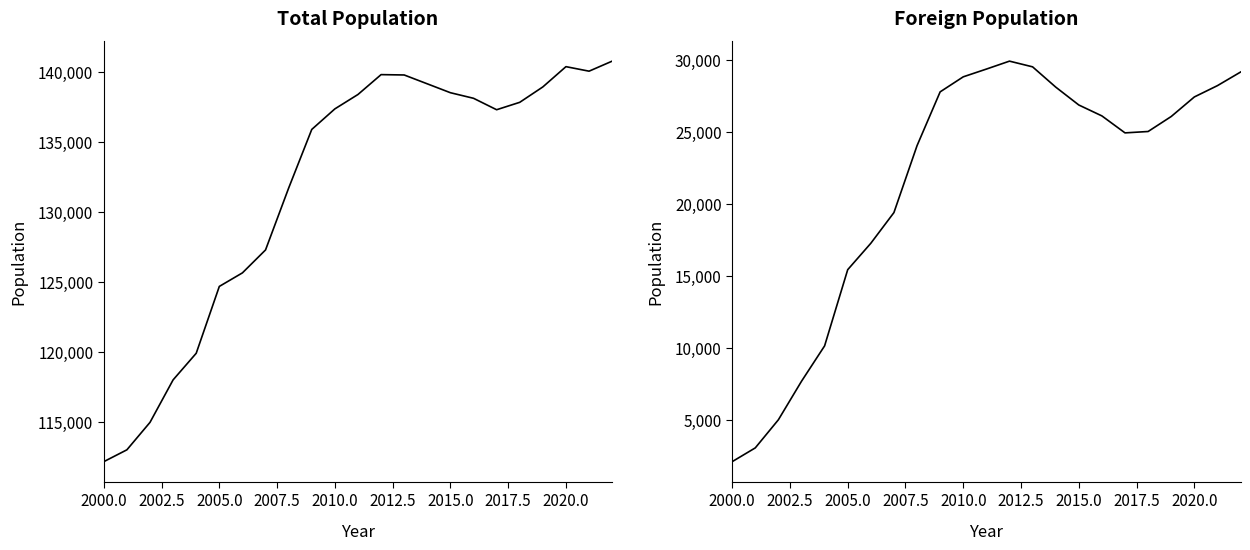

What are all the series names shown in the legend?

Total population, Foreign population